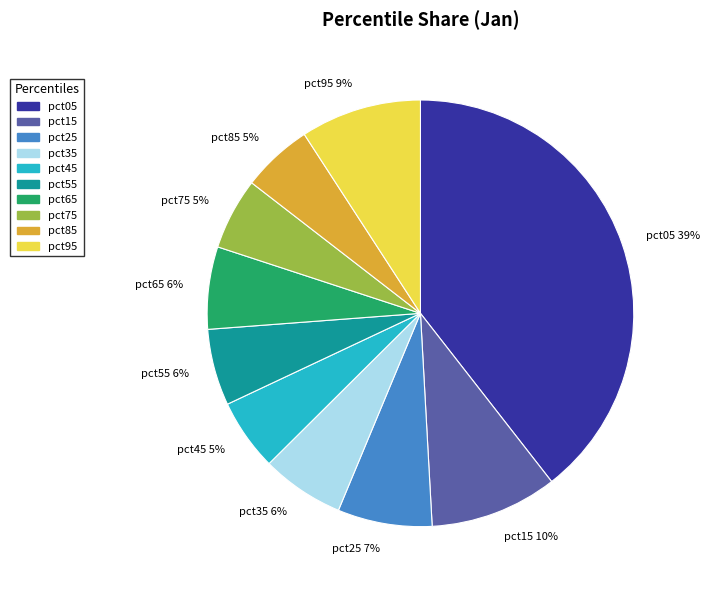

Does any single category account for the majority?

No